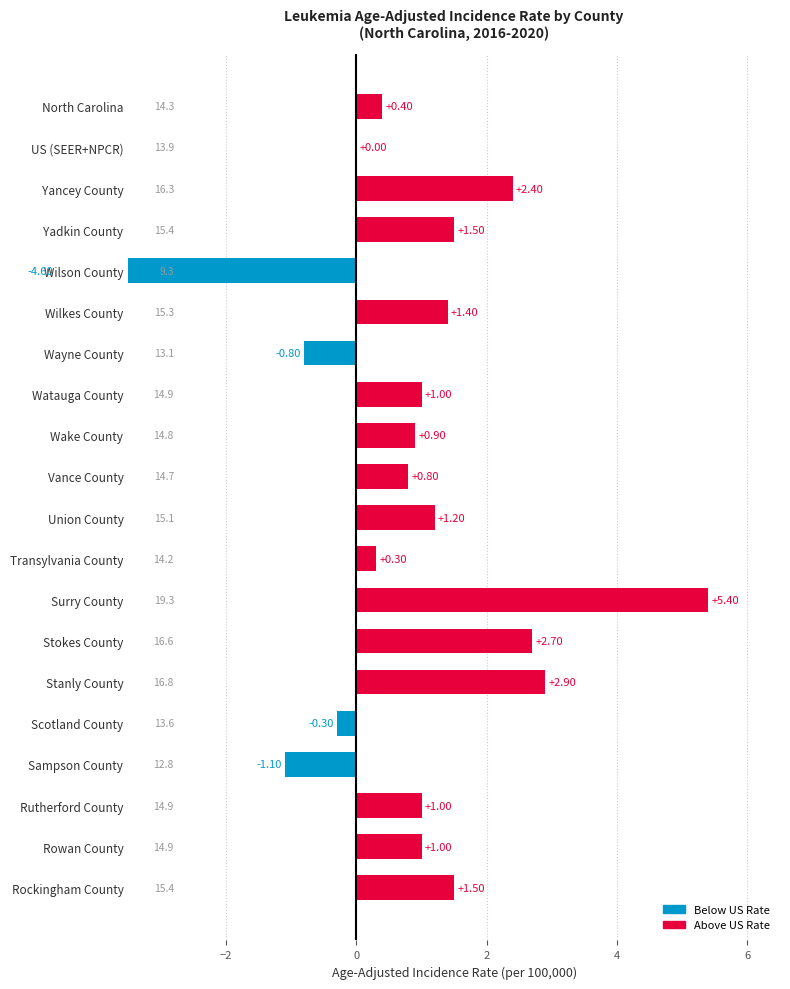

What is the difference between the second highest and minimum values?

7.5